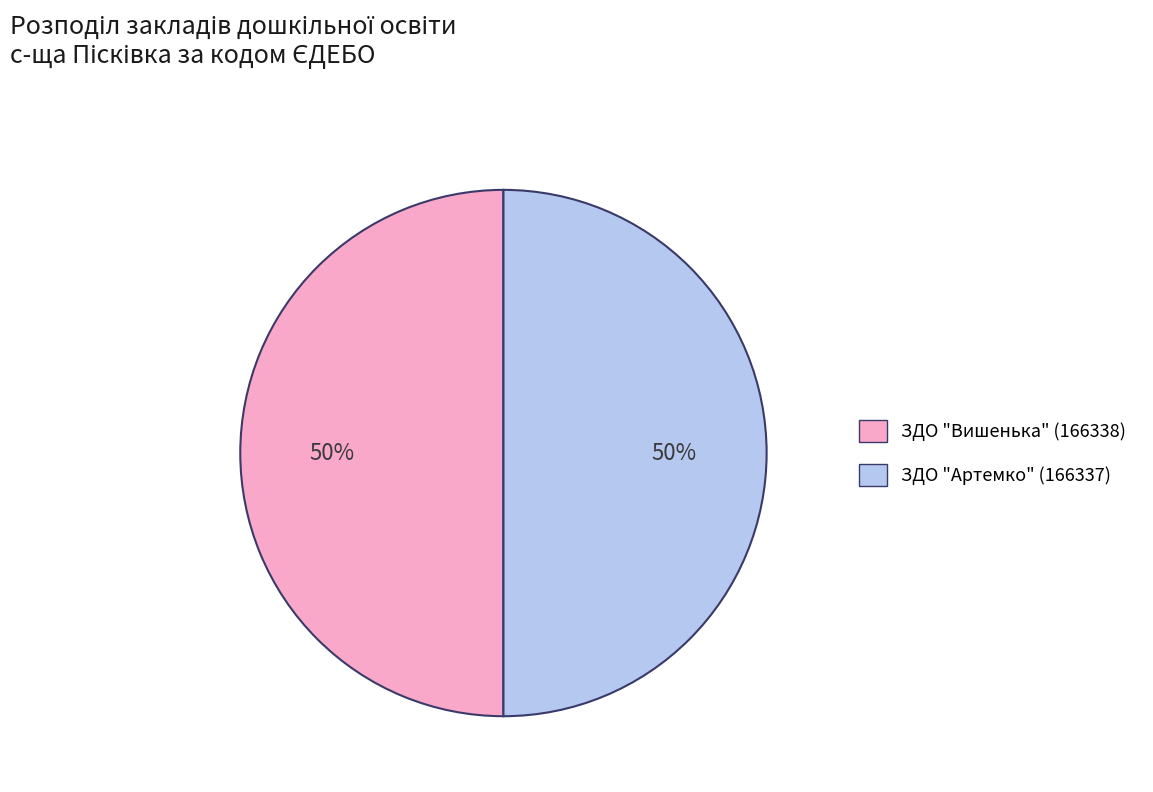

True or false: ЗДО "Вишенька" (166338) accounts for 50% of the total.

True